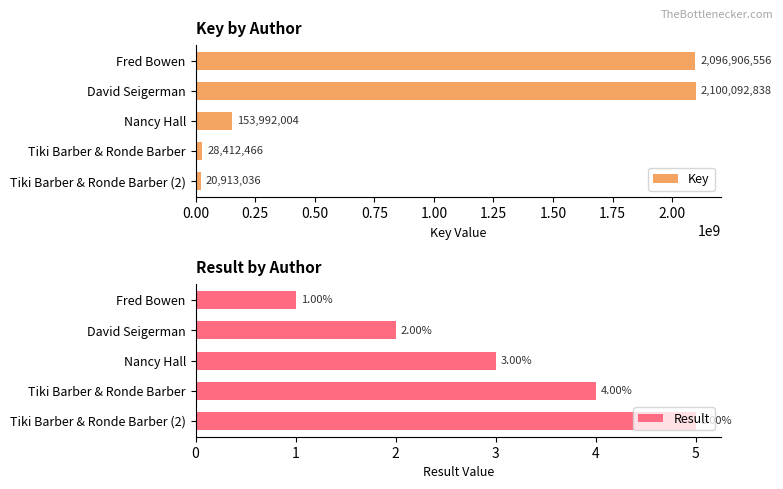

How many data points in Key are above 153992004?

2